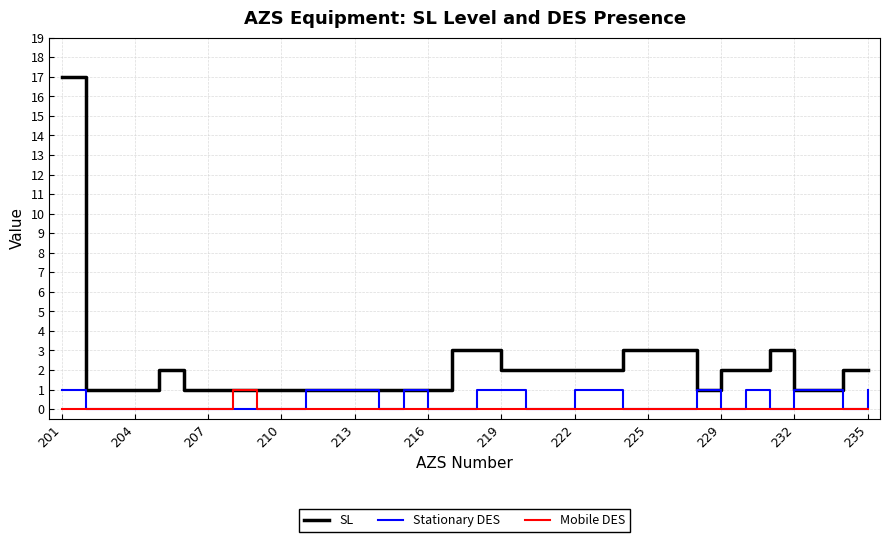

Which series has the widest spread of values?

SL